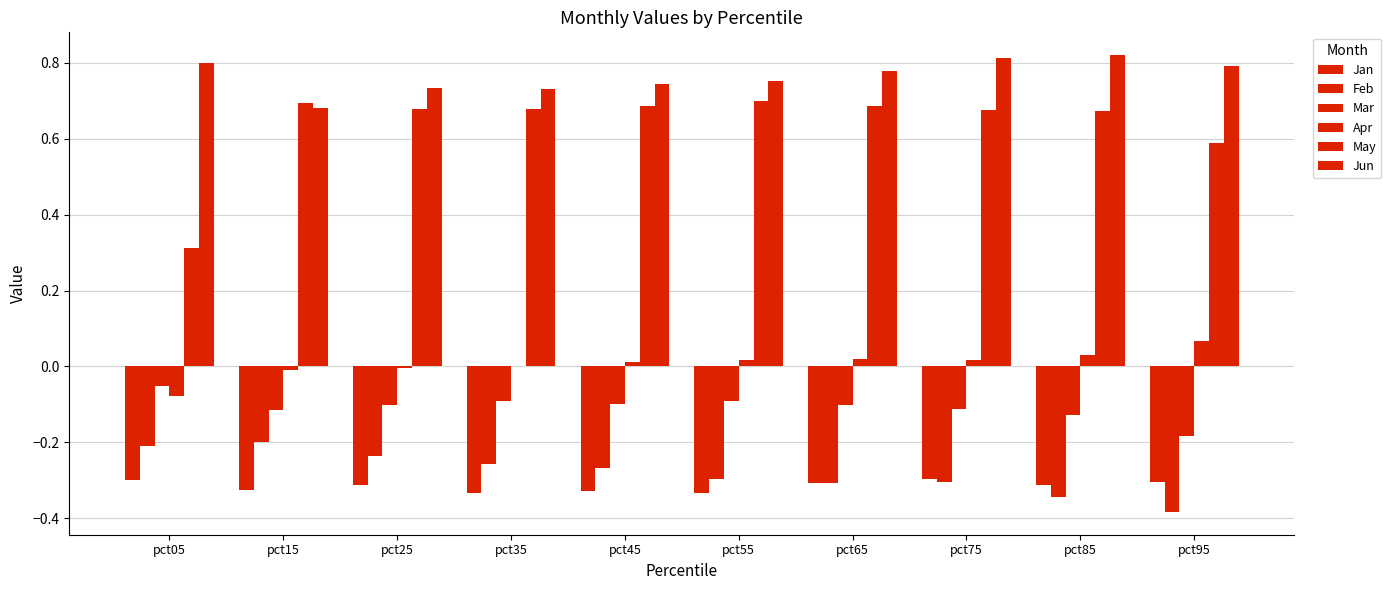

How many distinct data groups are displayed?

6